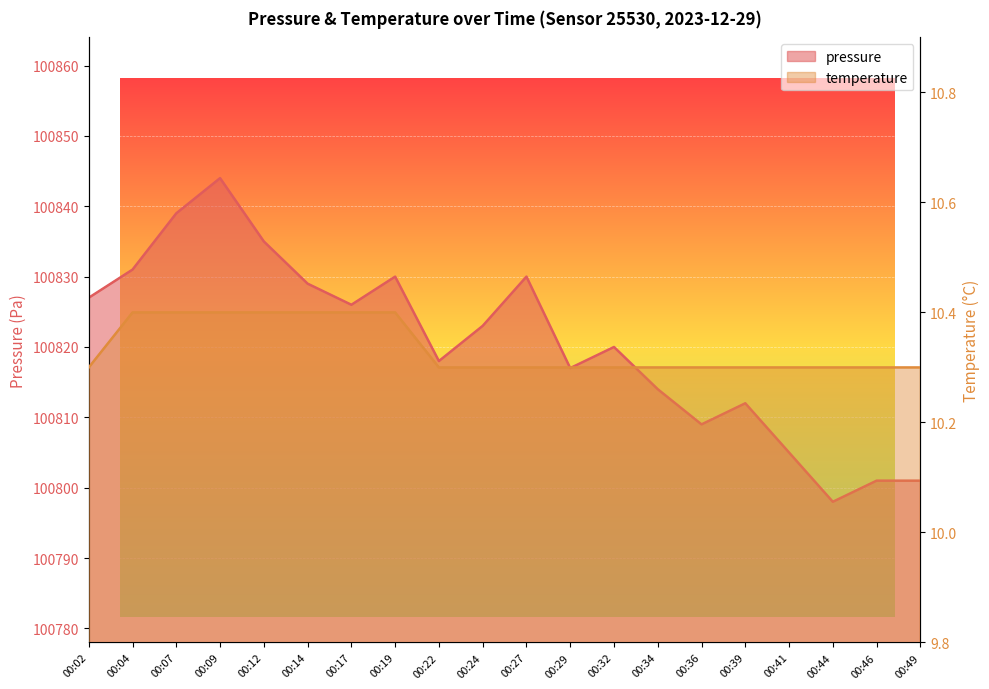

True or false: temperature has more than 0 points higher than both neighbors.

False